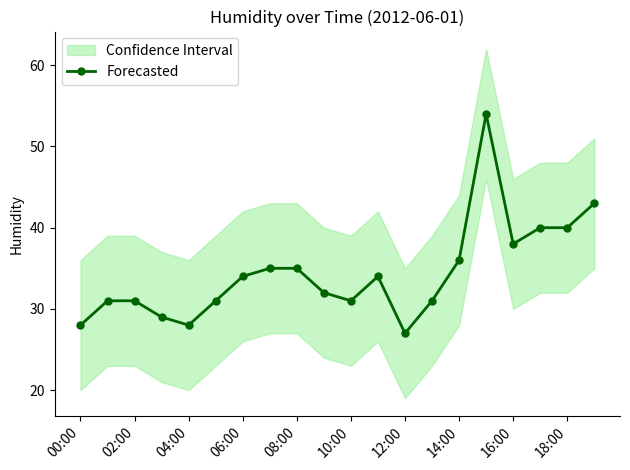

The value of Forecasted at 10:00 is 12. True or false?

False